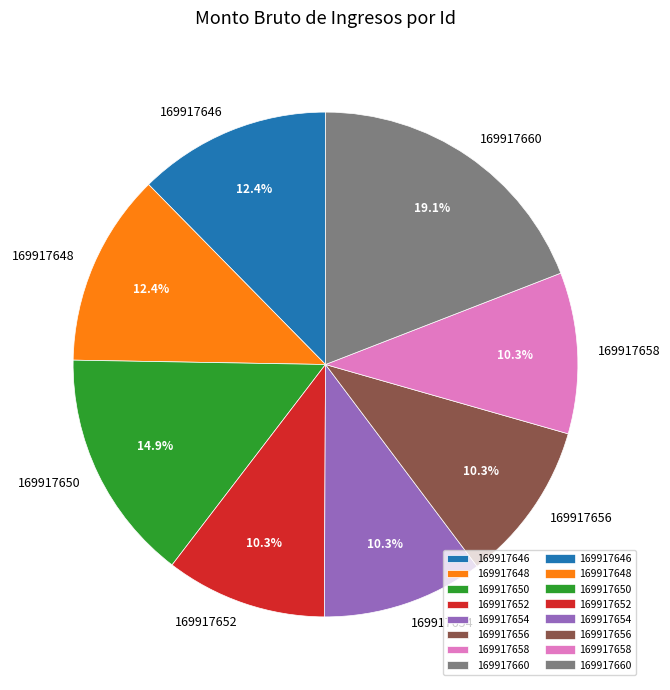

Count the number of slices in the pie.

8